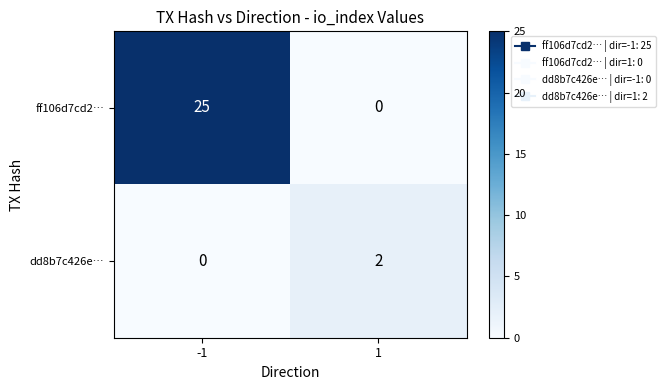

List the series in order of their overall mean, lowest first.

dd8b7c426e…, ff106d7cd2…